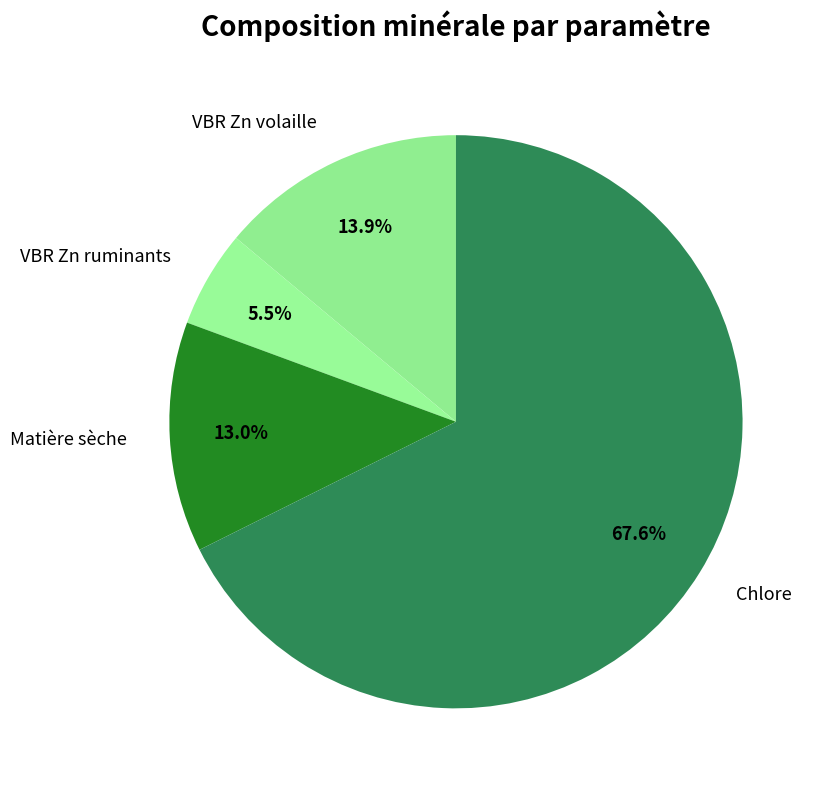

Is it true that Matière sèche is 8% of the pie?

False